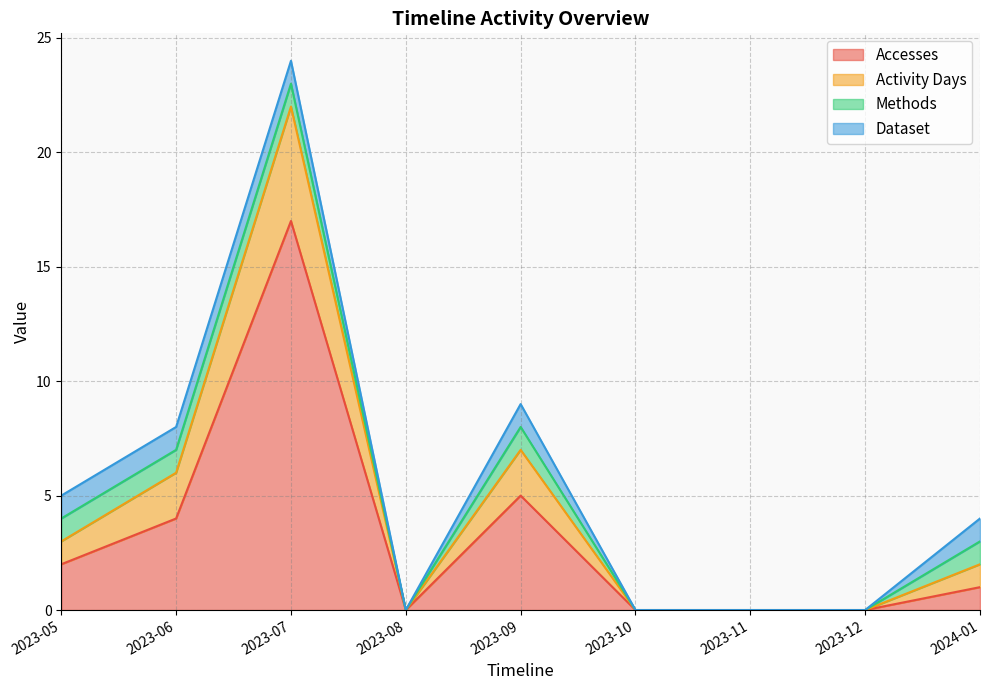

List the labels in order of Accesses value, largest first.

2023-07, 2023-09, 2023-06, 2023-05, 2024-01, 2023-08, 2023-10, 2023-11, 2023-12